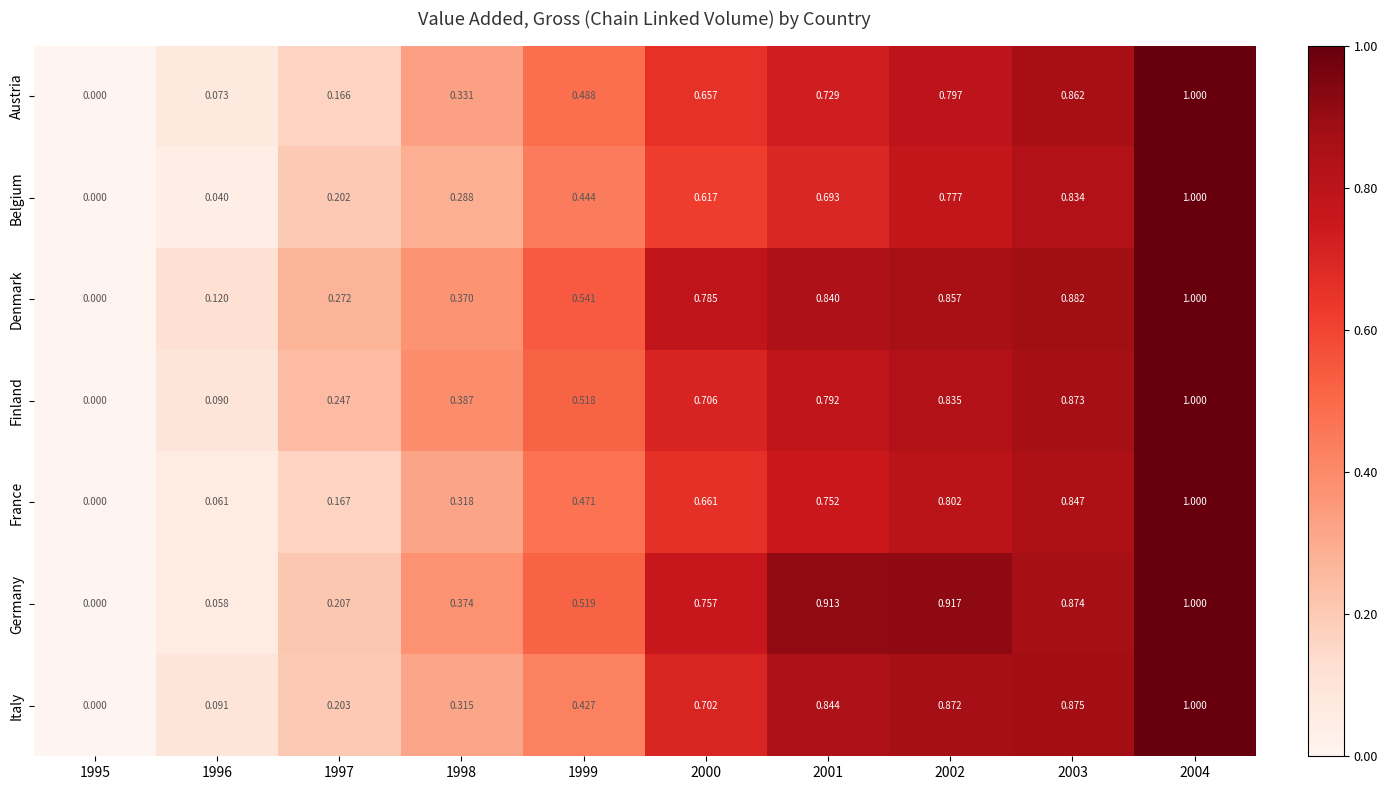

Between 1998 and 2001, which series saw the biggest shift?

Germany